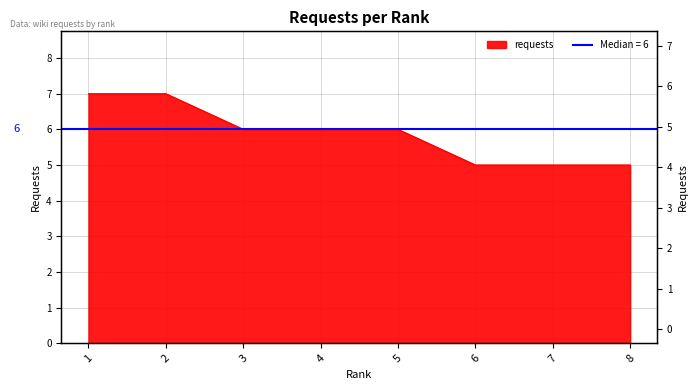

List the labels in order of value, largest first.

1, 2, 3, 4, 5, 6, 7, 8